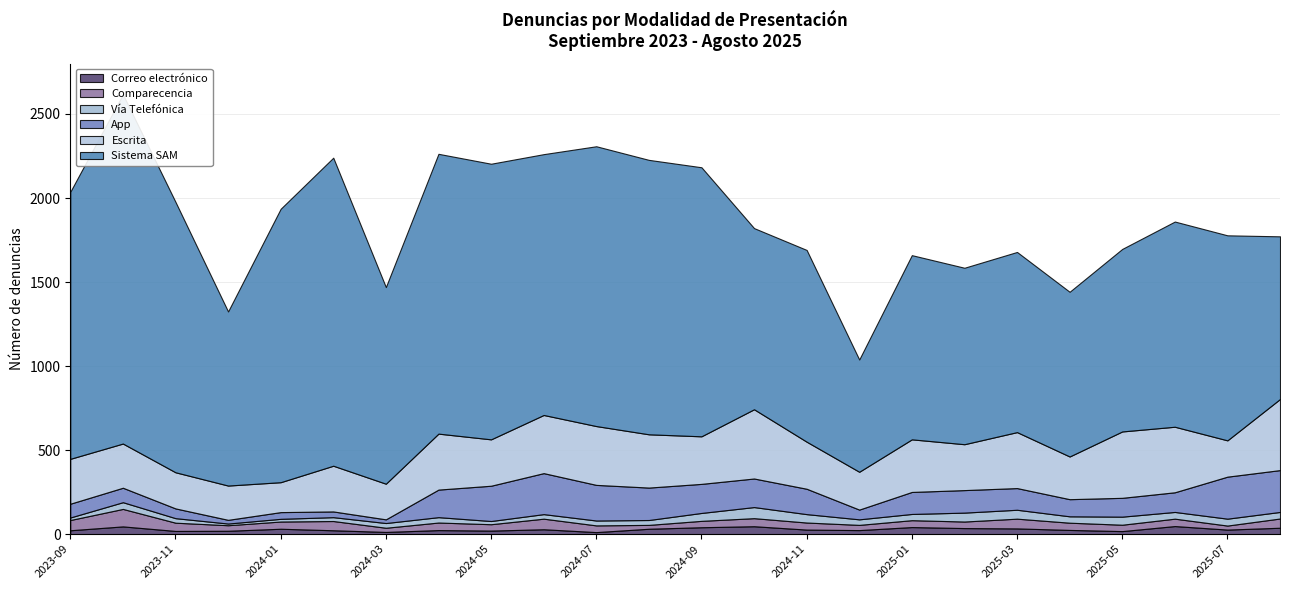

What are all the series names shown in the legend?

Escrita, Sistema SAM, App, Vía Telefónica, Comparecencia, Correo electrónico